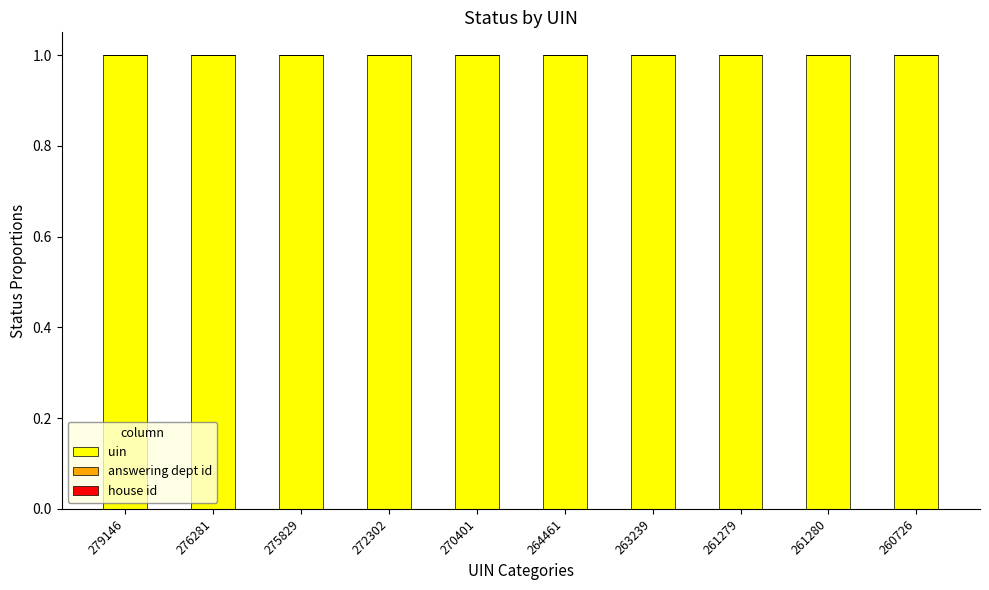

What is the maximum value for uin?

1.0